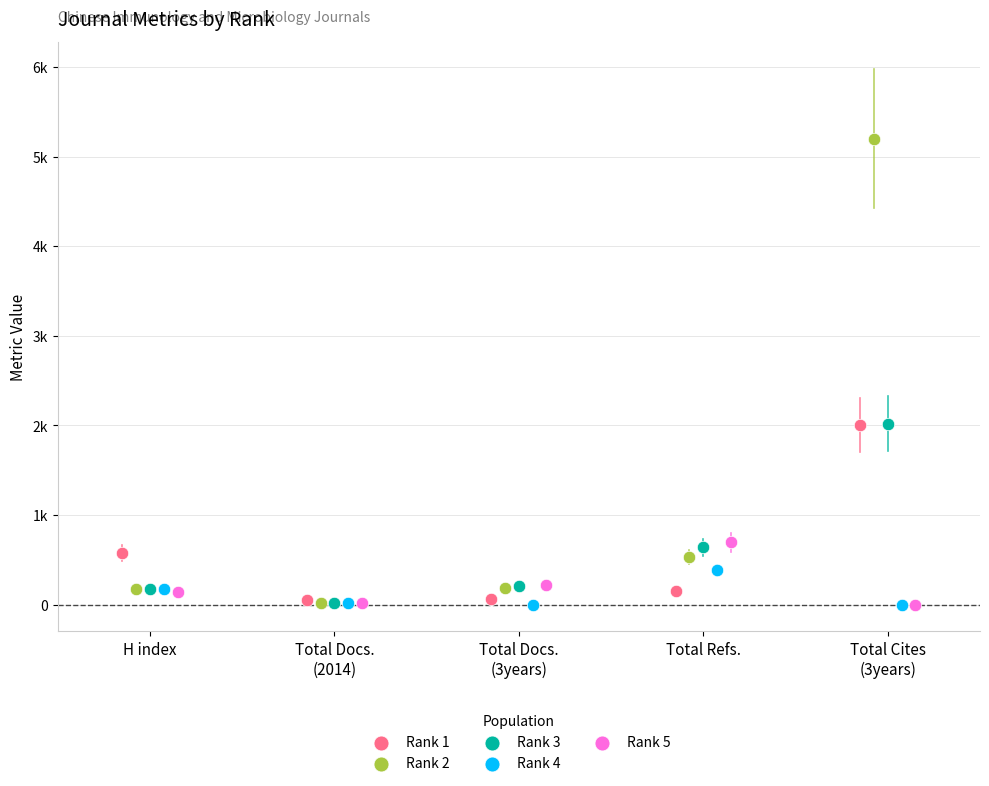

What are all the series names shown in the legend?

Rank 1, Rank 2, Rank 3, Rank 4, Rank 5